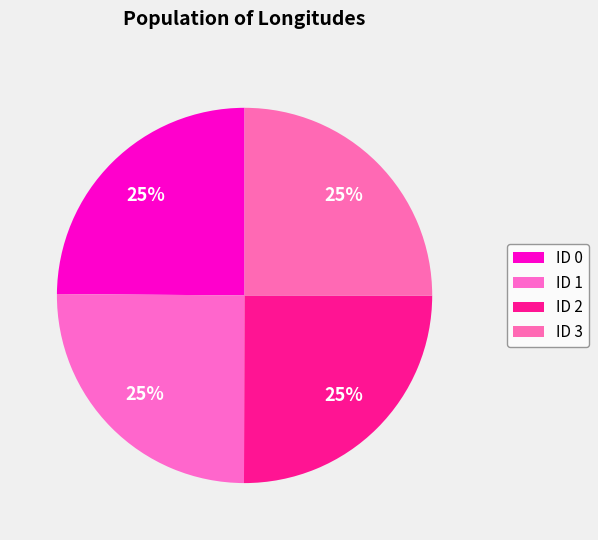

What is the ratio of the value at ID 3 to the value at ID 1?

1.0